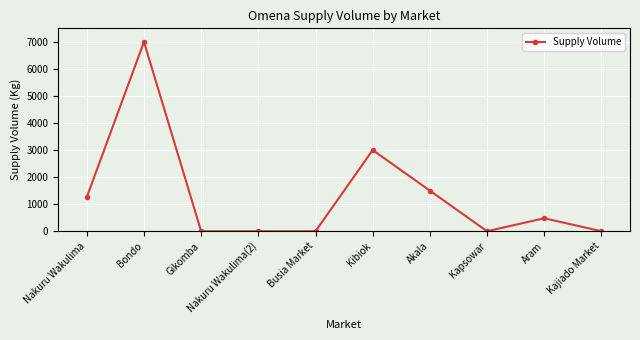

At which label does the data first exceed 480?

Nakuru Wakulima